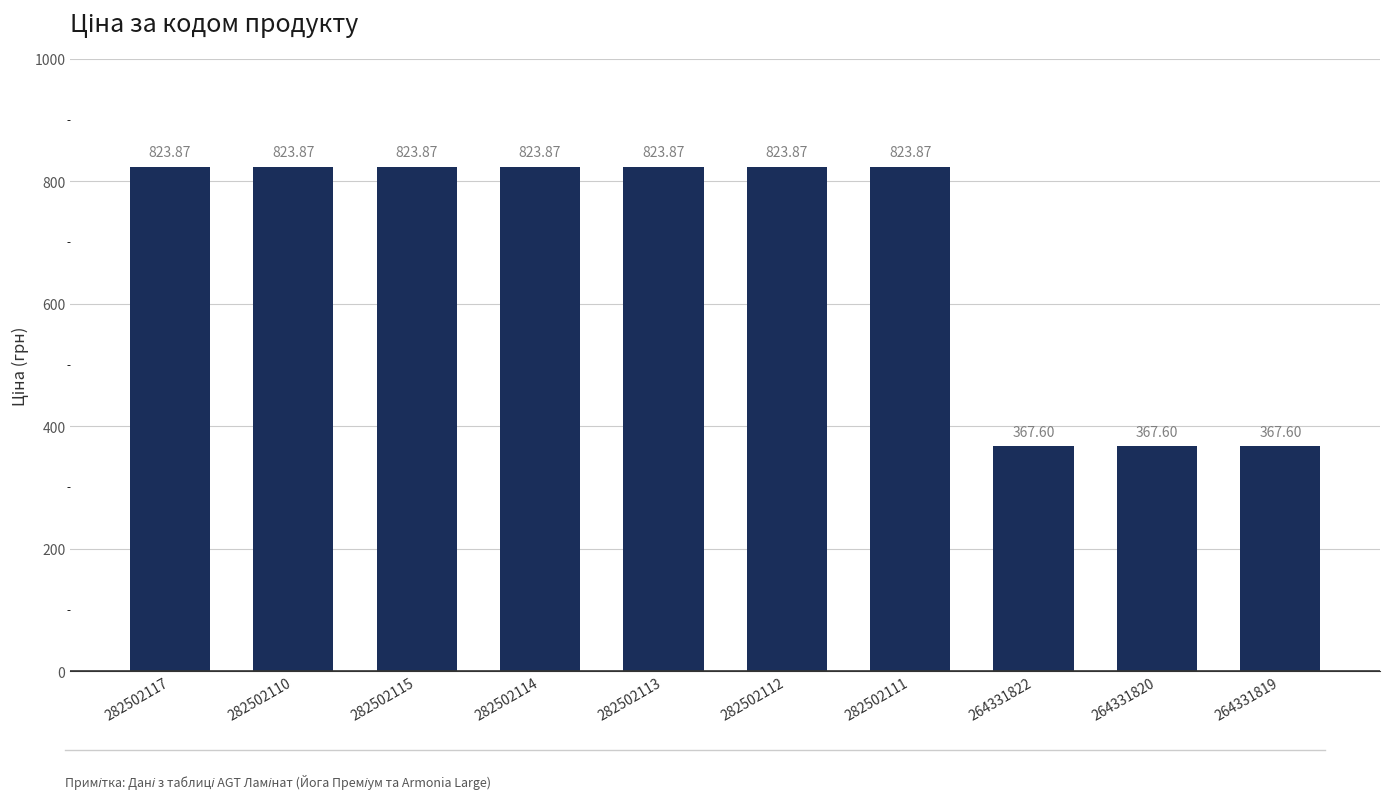

What is the change in value from 282502113 to 264331822?

-456.3